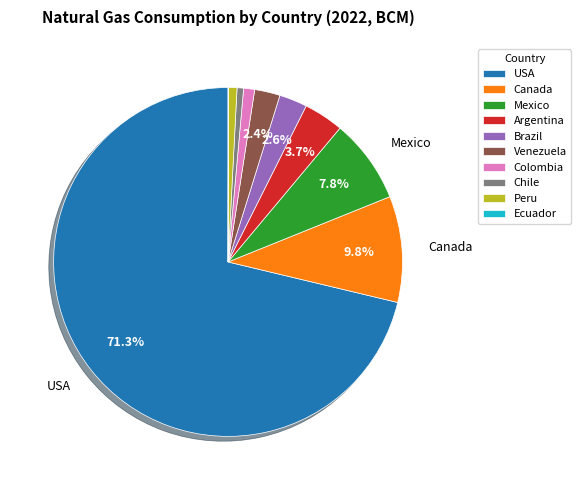

Which slice represents more than half of the pie?

USA